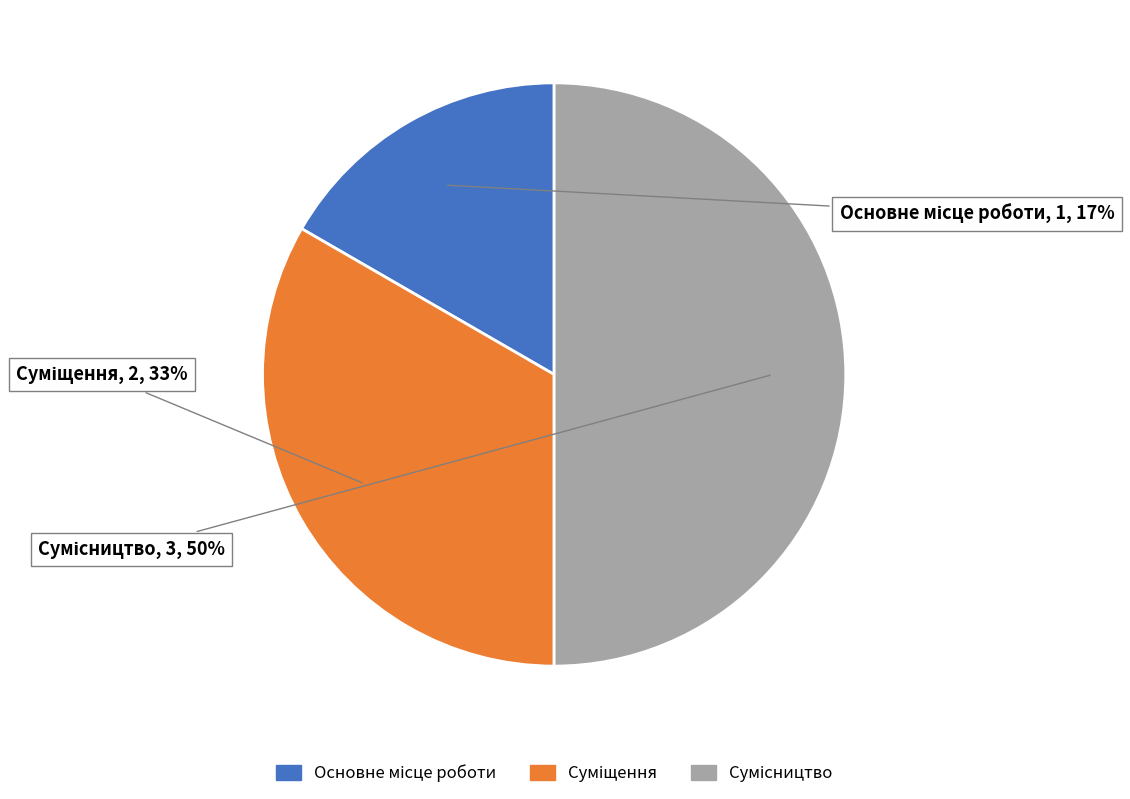

To the nearest percent, what is the average slice percentage?

33%